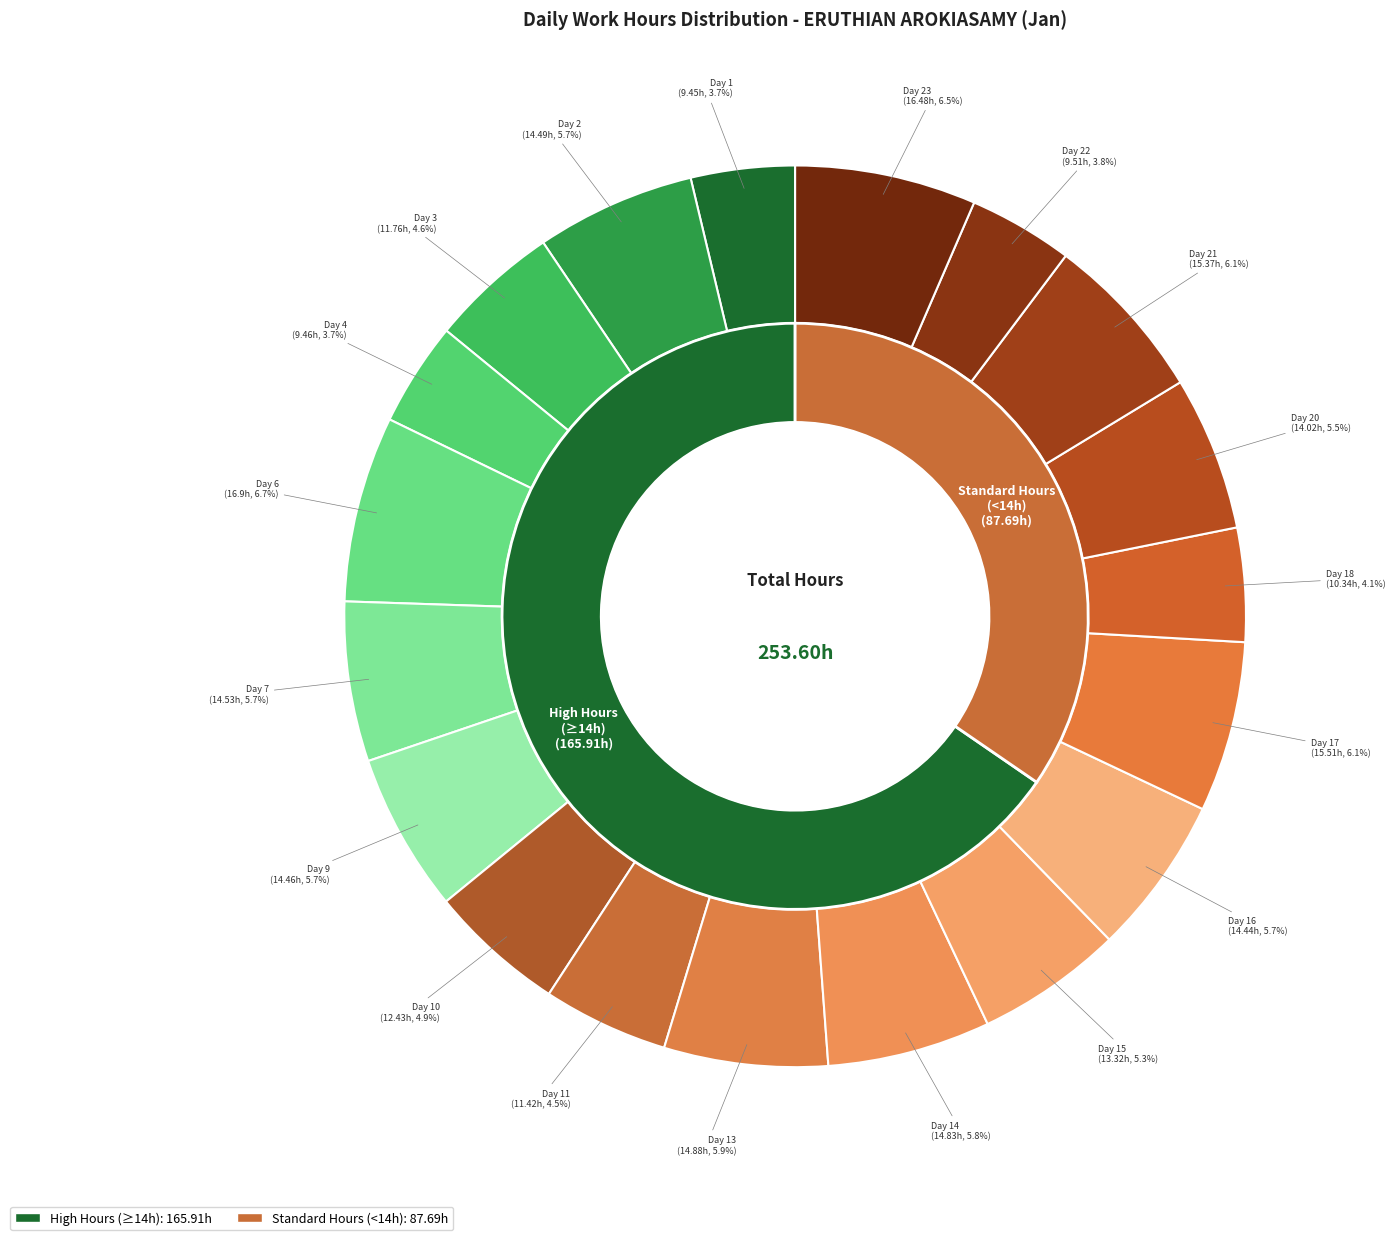

To the nearest percent, what portion does Day 20 represent?

6%